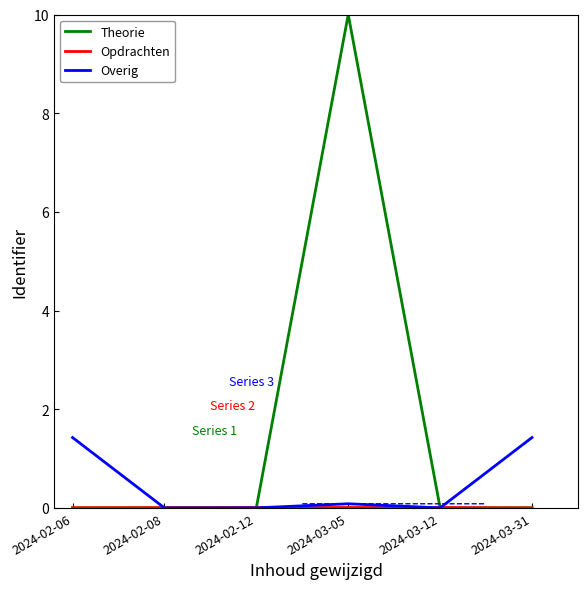

True or false: Overig has more than 2 interior local peaks.

False